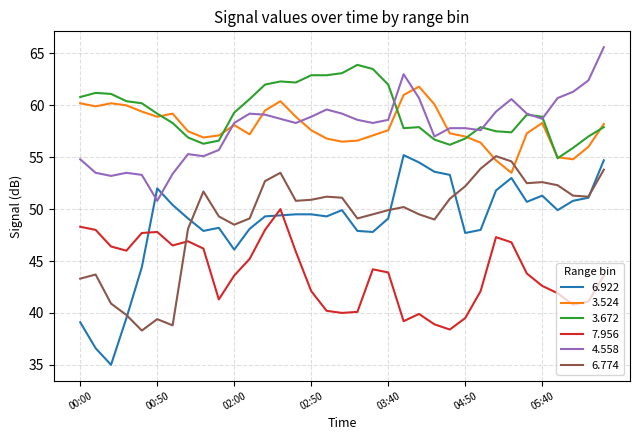

What is the minimum value shown in the chart?

35.0